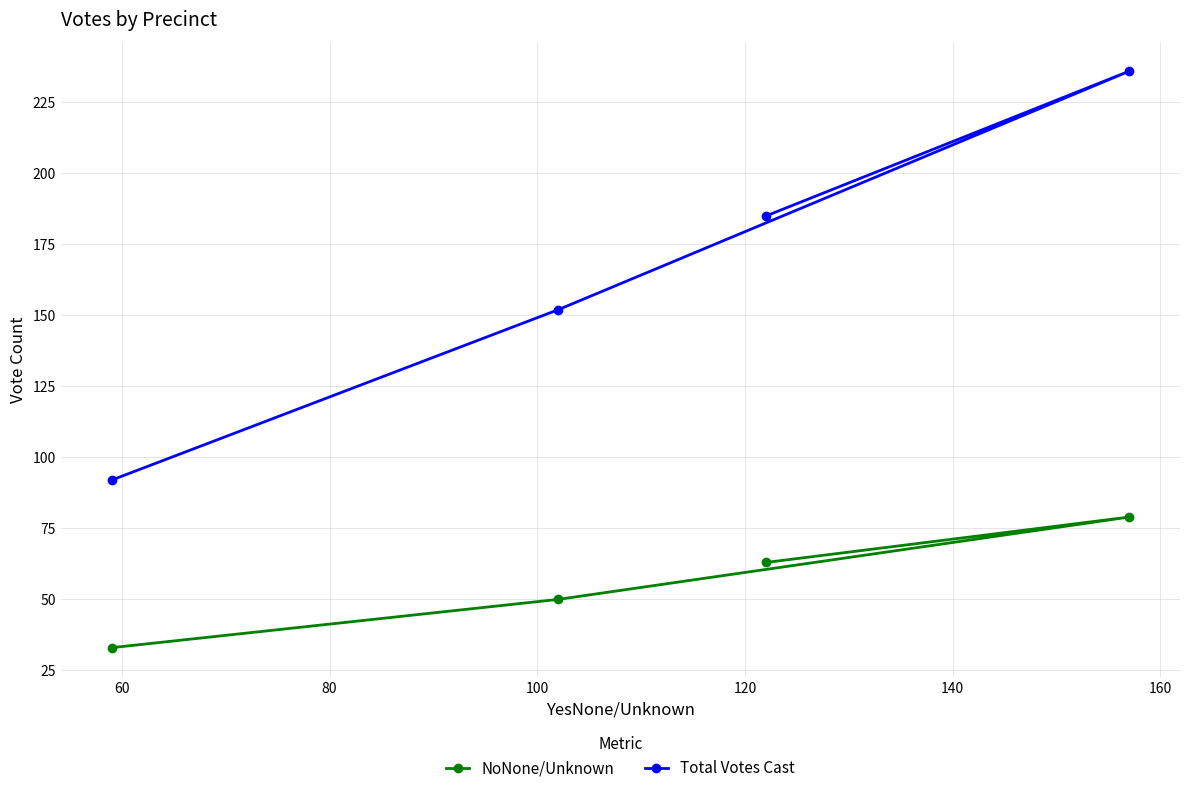

List the series in order of their peak value, lowest first.

NoNone/Unknown, Total Votes Cast